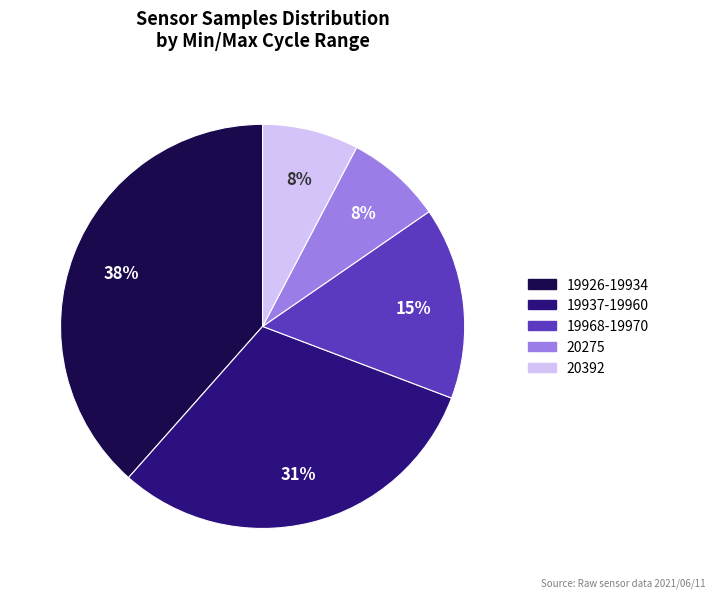

Is there a majority slice in this chart?

No